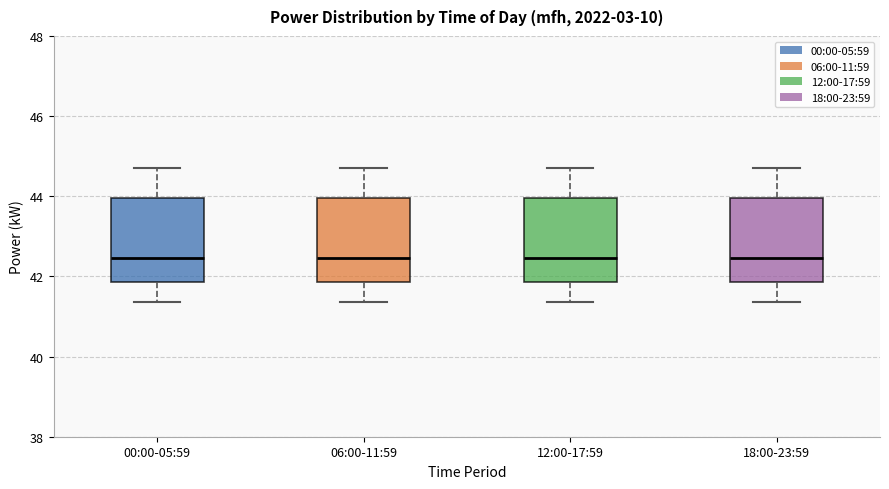

Reading left to right, read every box against the y-axis: the position of its median line, the range the box covers, and the ends of its whiskers. The values are not printed on the chart, so give them approximately, as read against the axis.

00:00-05:59: median 42.4, box 41.8 to 44.0, whiskers 41.4 to 44.8
06:00-11:59: median 42.4, box 41.8 to 44.0, whiskers 41.4 to 44.8
12:00-17:59: median 42.4, box 41.8 to 44.0, whiskers 41.4 to 44.8
18:00-23:59: median 42.4, box 41.8 to 44.0, whiskers 41.4 to 44.8